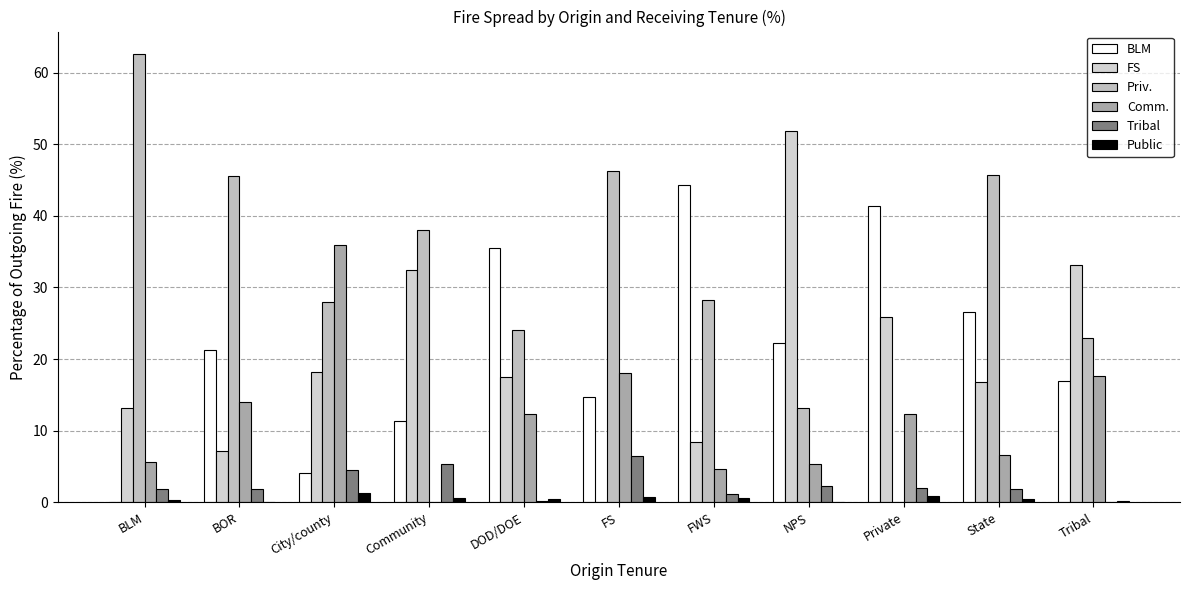

What is the maximum value shown in the chart?

62.6